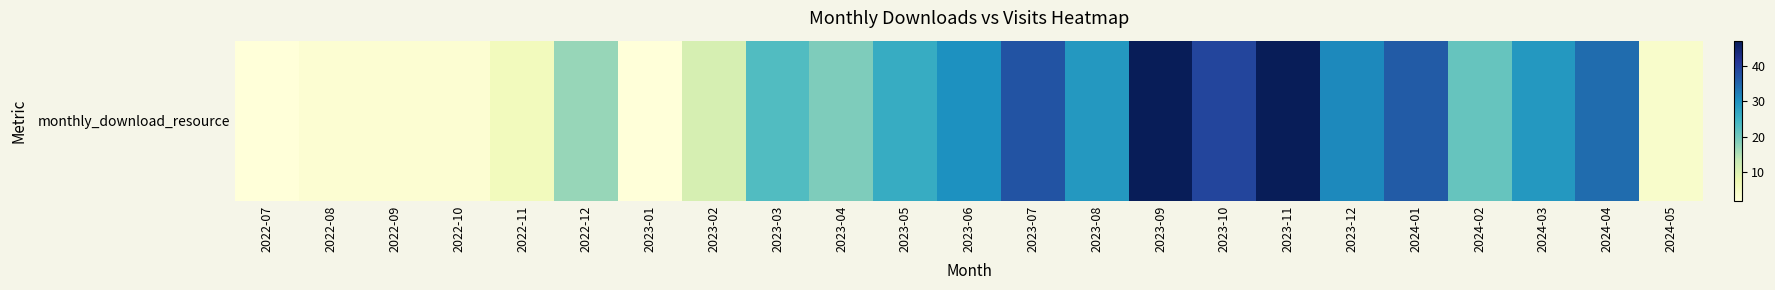

Is it true that the value at 2022-10 is 3?

True